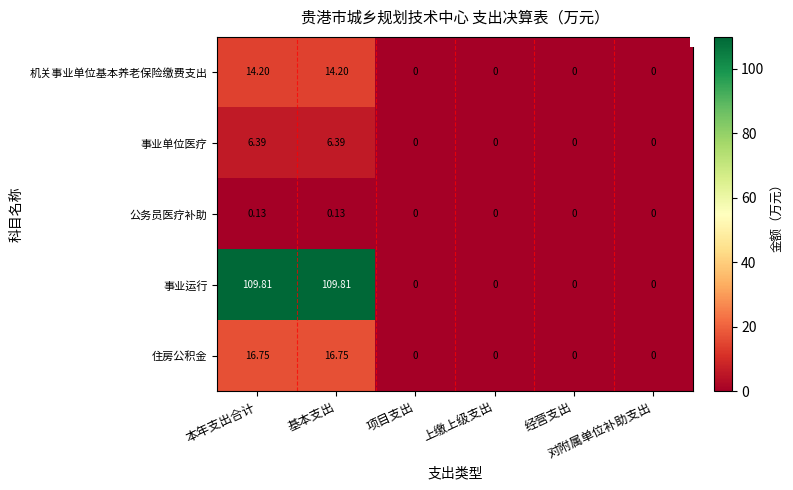

List the series in order of their peak value, highest first.

事业运行, 住房公积金, 机关事业单位基本养老保险缴费支出, 事业单位医疗, 公务员医疗补助